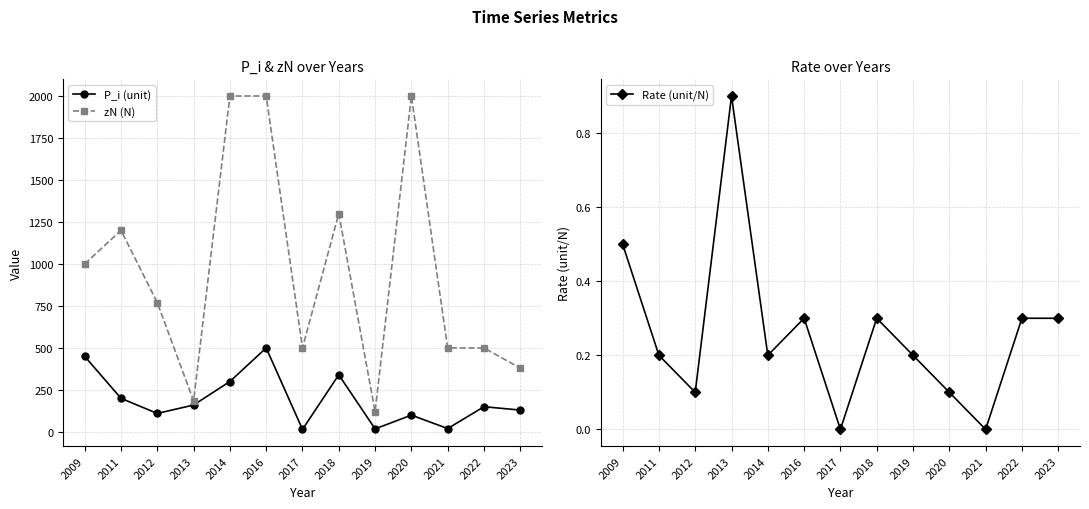

True or false: zN (N) and P_i (unit) cross at least once.

False